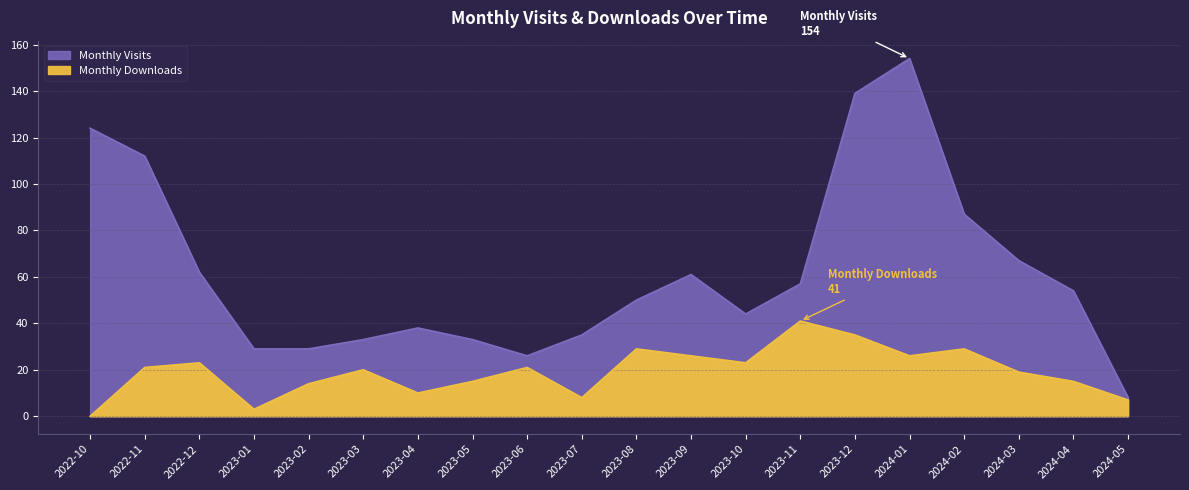

How many values in the Monthly Downloads series are below 21?

10